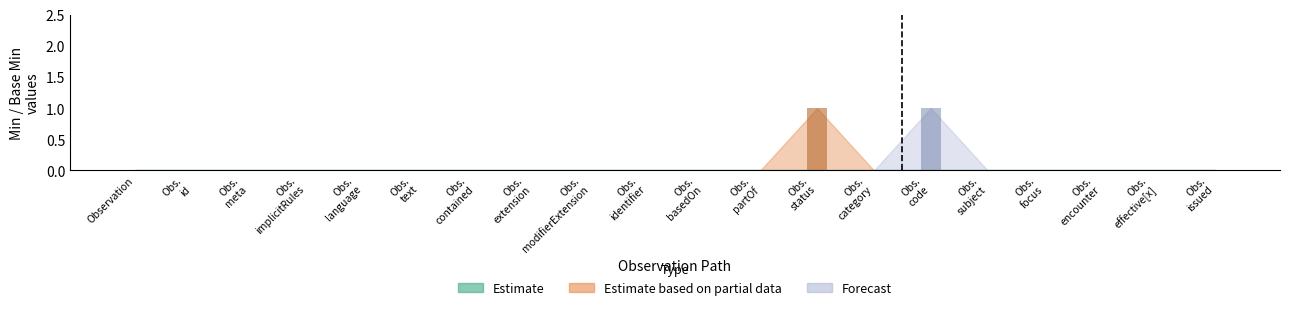

What are all the series names shown in the legend?

Estimate, Estimate based on partial data, Forecast